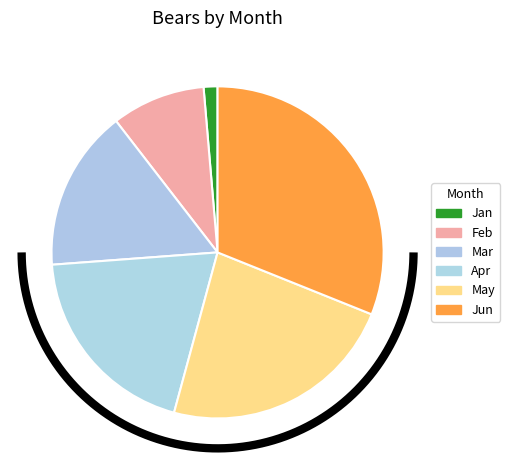

The May slice represents 16% of the pie. True or false?

False